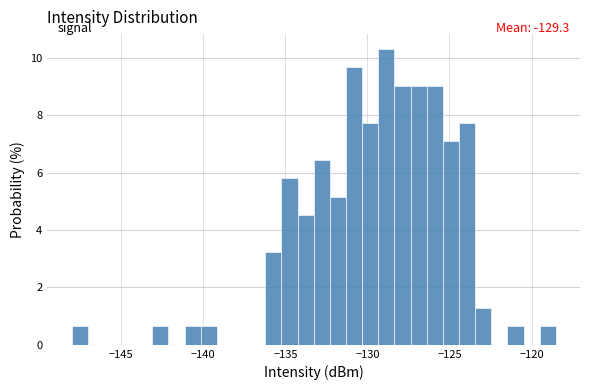

Around what value on the x-axis is the tallest bar? Give the approximate position of its centre, as read against the axis.

-129.0